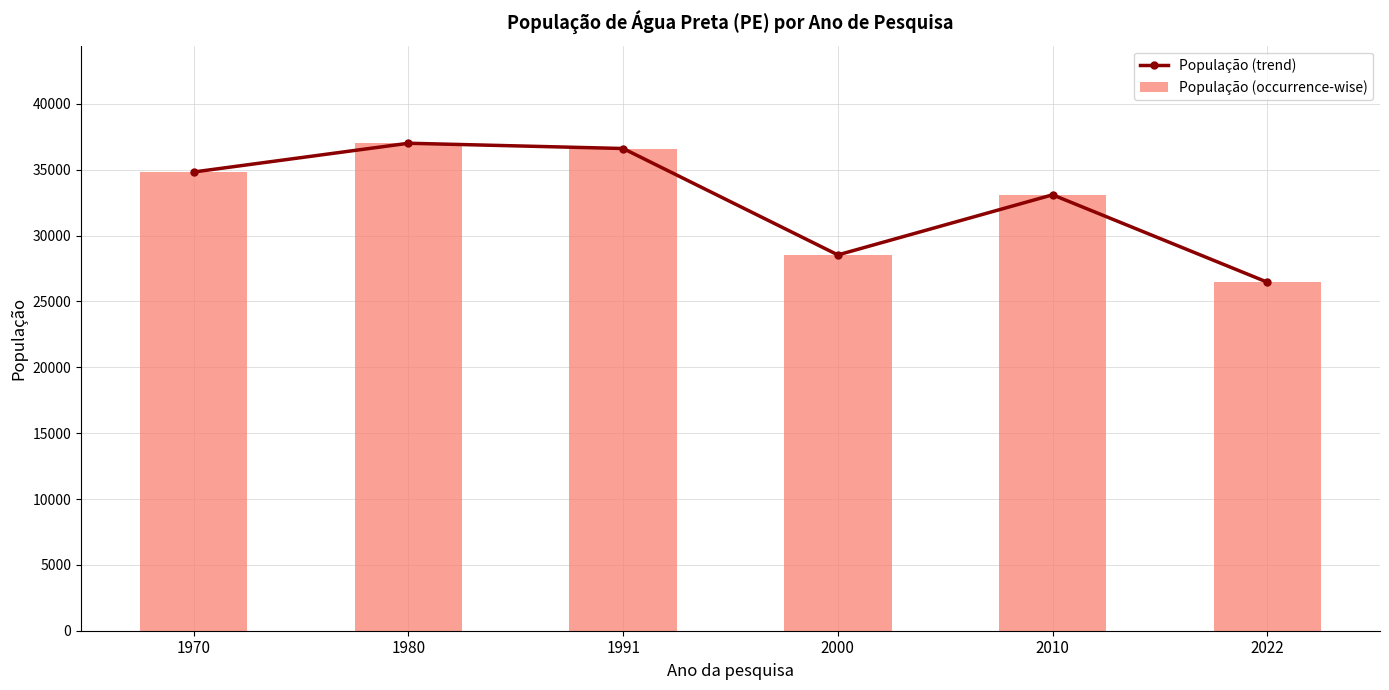

Reading left to right, what are all the values shown in this chart?

População (trend): 34826	37009	36609	28531	33095	26461
População (occurrence-wise): 34826	37009	36609	28531	33095	26461